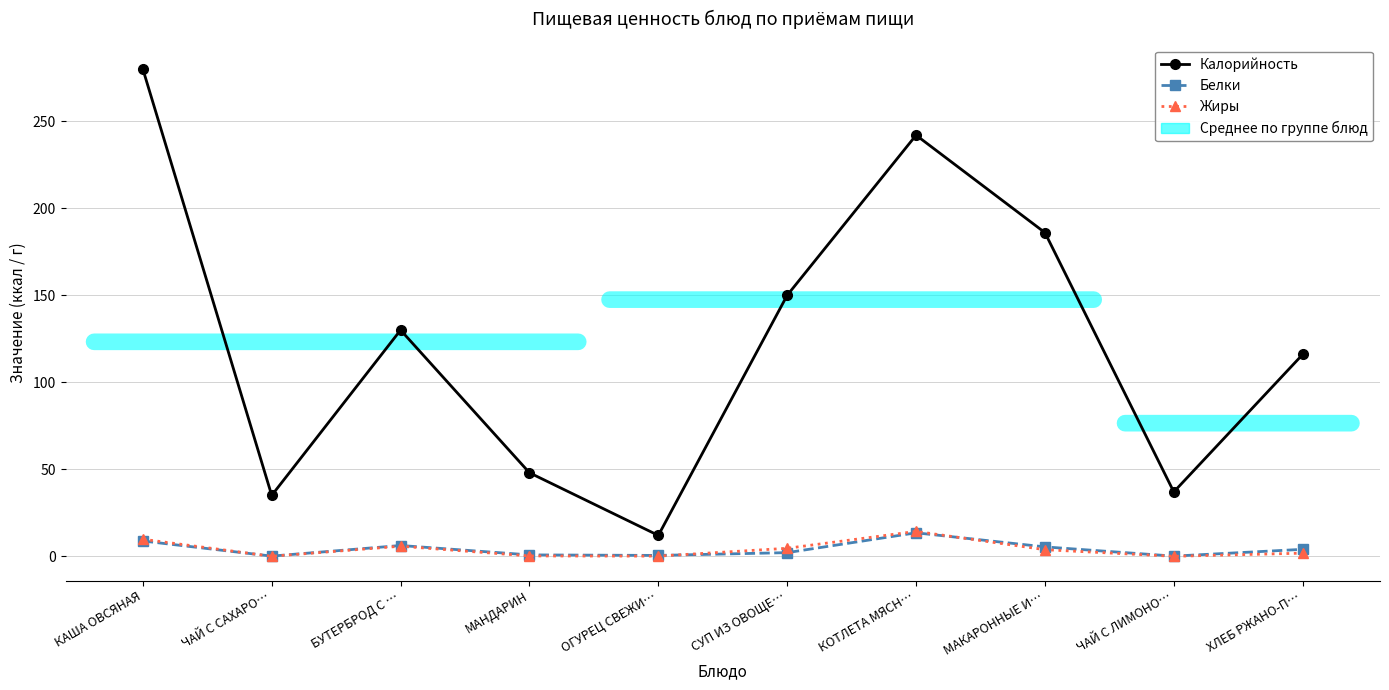

Where does the Калорийность series first go above 130?

КАША ОВСЯНАЯ